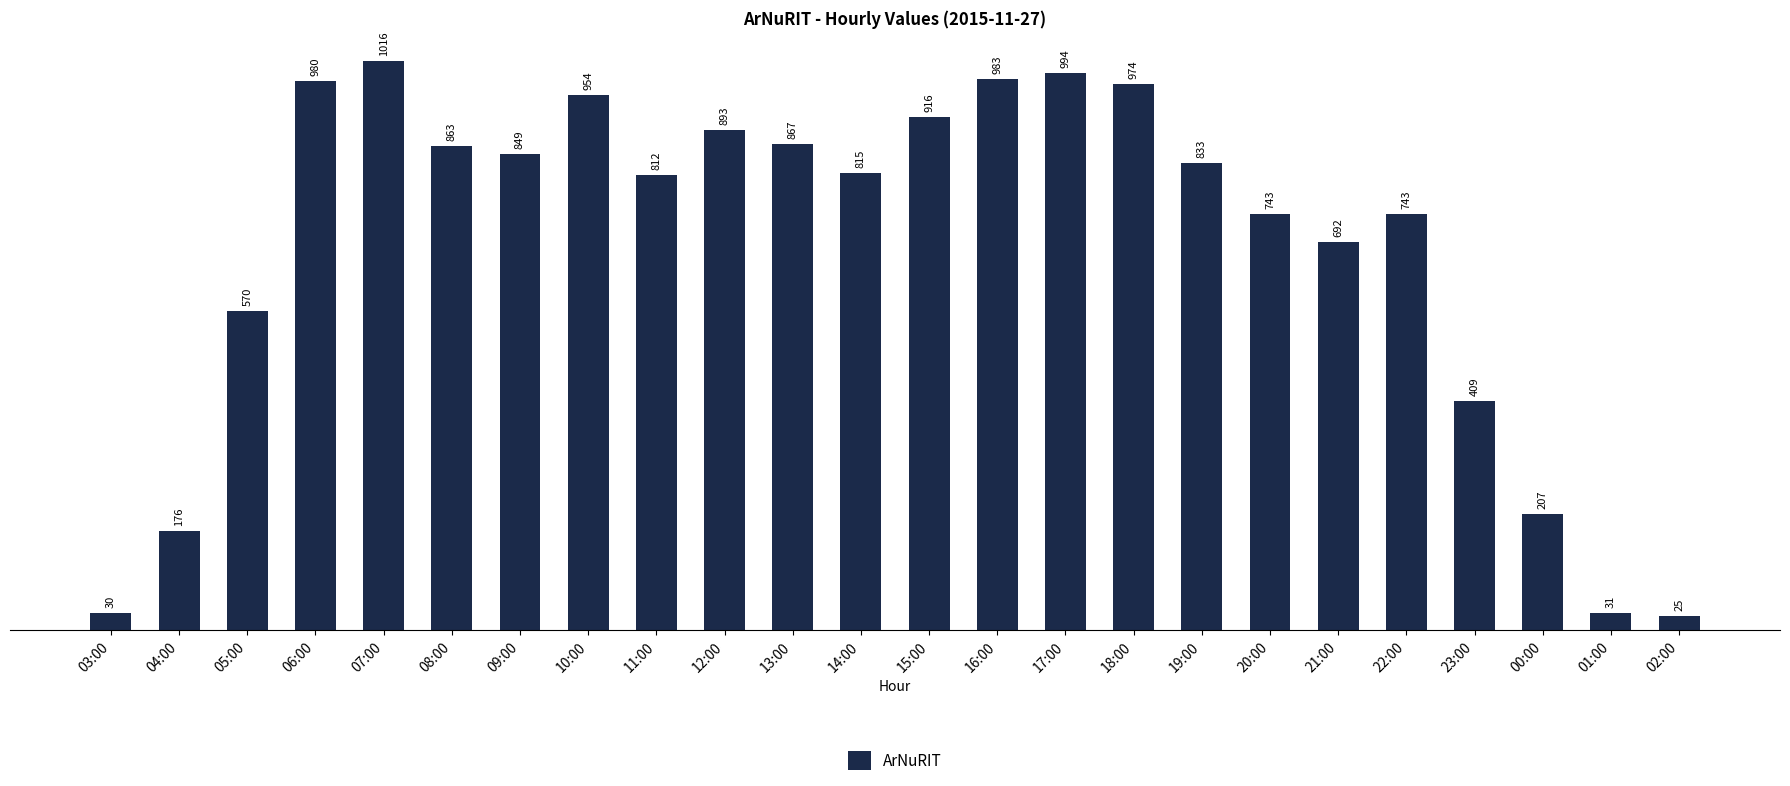

The chart shows a value of 893 at 12:00. True or false?

True